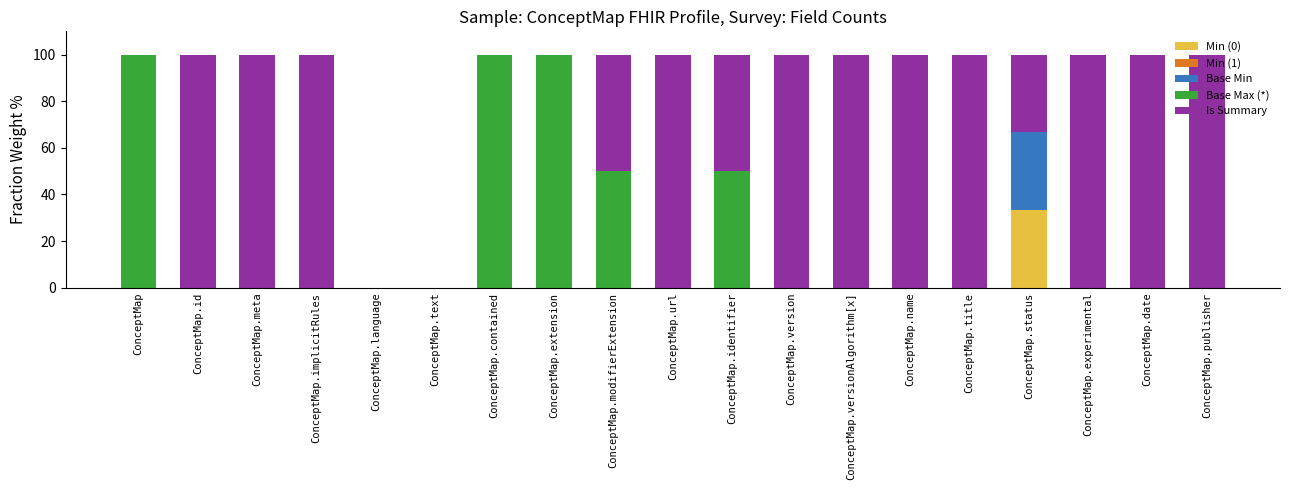

How many categories are shown in the chart?

19